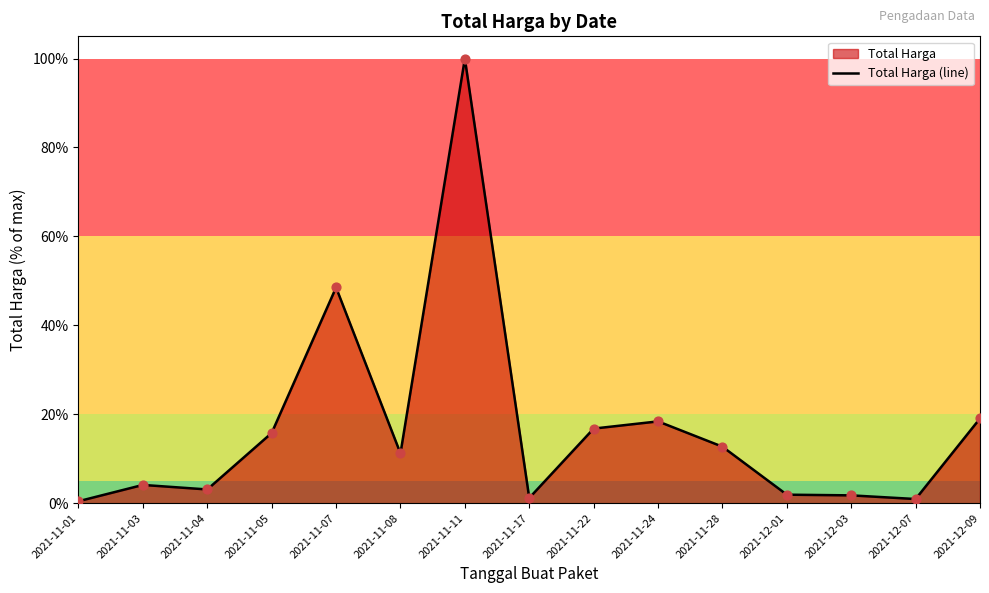

Which has a higher value, 2021-12-07 or 2021-11-11?

2021-11-11